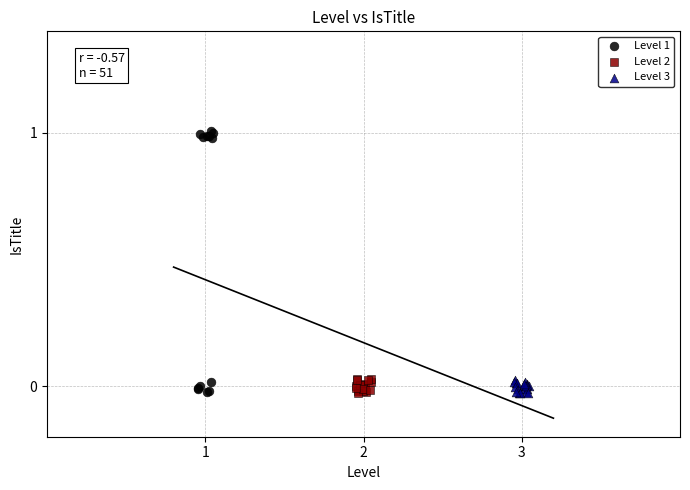

Which series has the largest Y range (max minus min)?

Level 1